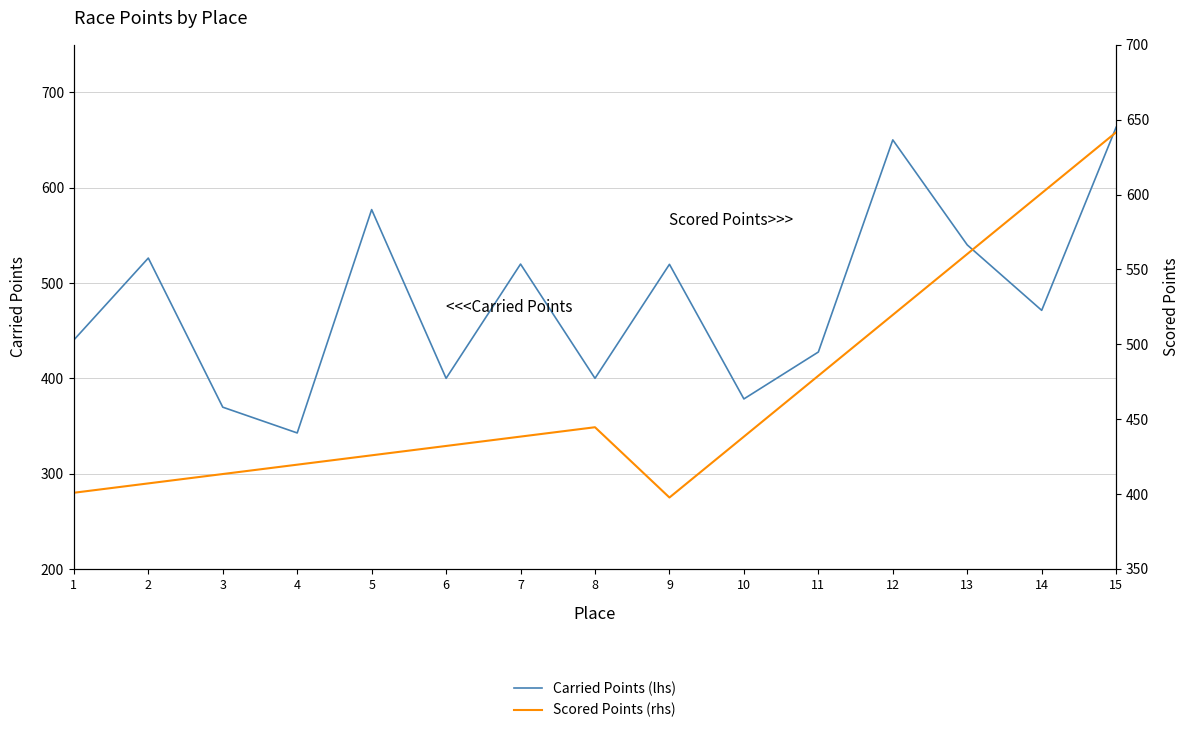

How many interior local peaks does the Scored Points (rhs) series have?

1